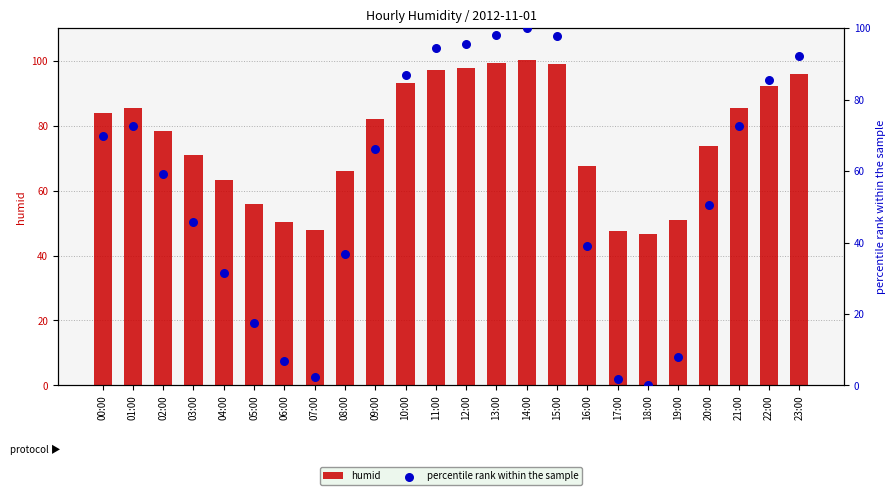

What are all the series names shown in the legend?

humid, percentile rank within the sample